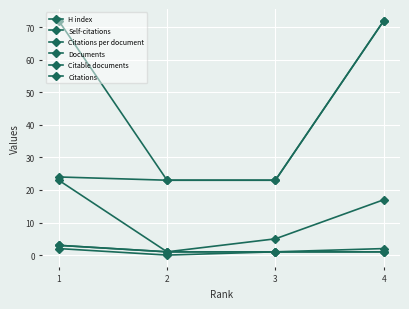

At how many categories does at least one series exceed 2?

4